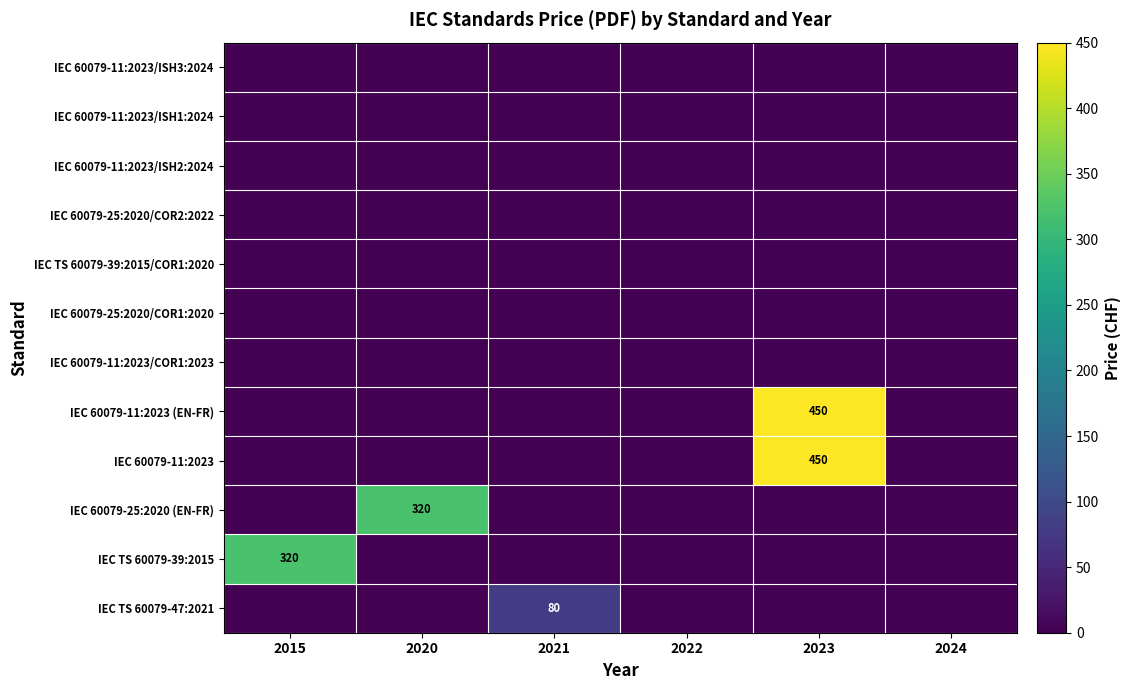

How many data points does each series have?

6